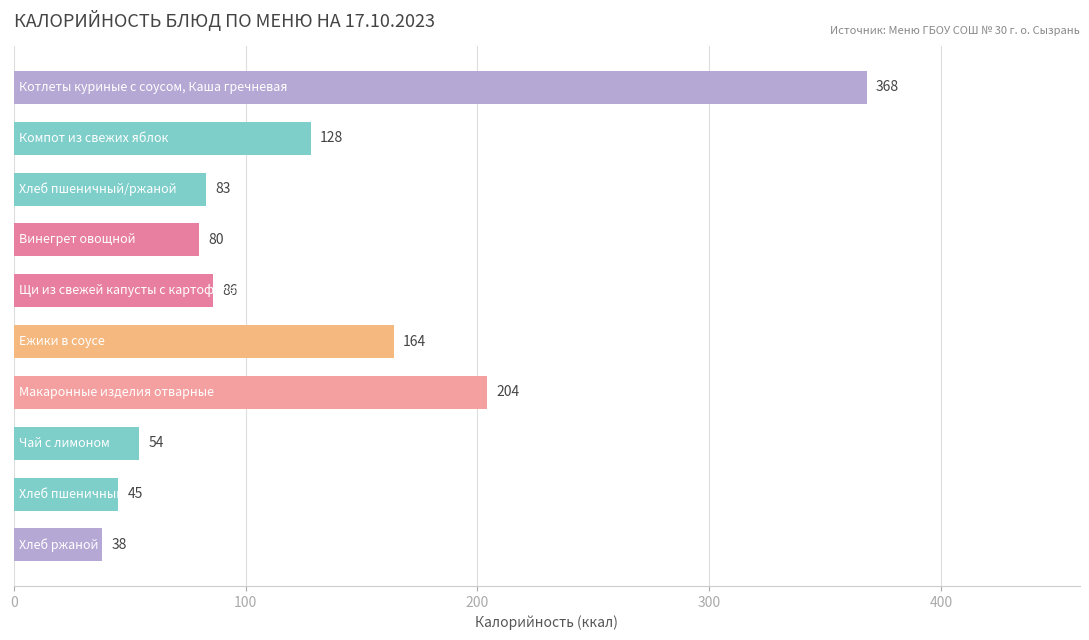

What is the greatest value displayed?

368